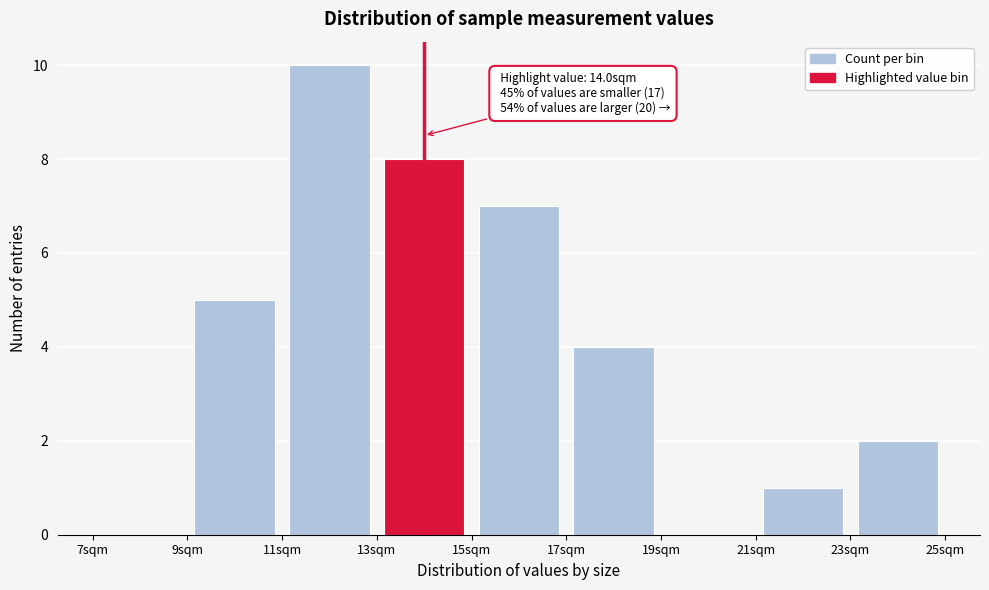

Over which range of the x-axis is the bar tallest?

11 to 13